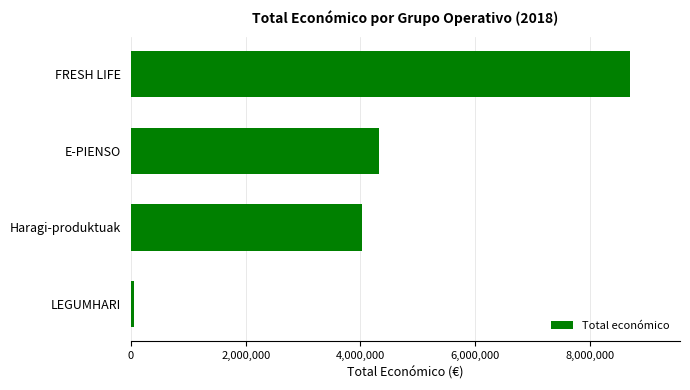

Reading bottom to top, extract all data points from this chart.

57500	4033442	4316373	8701686